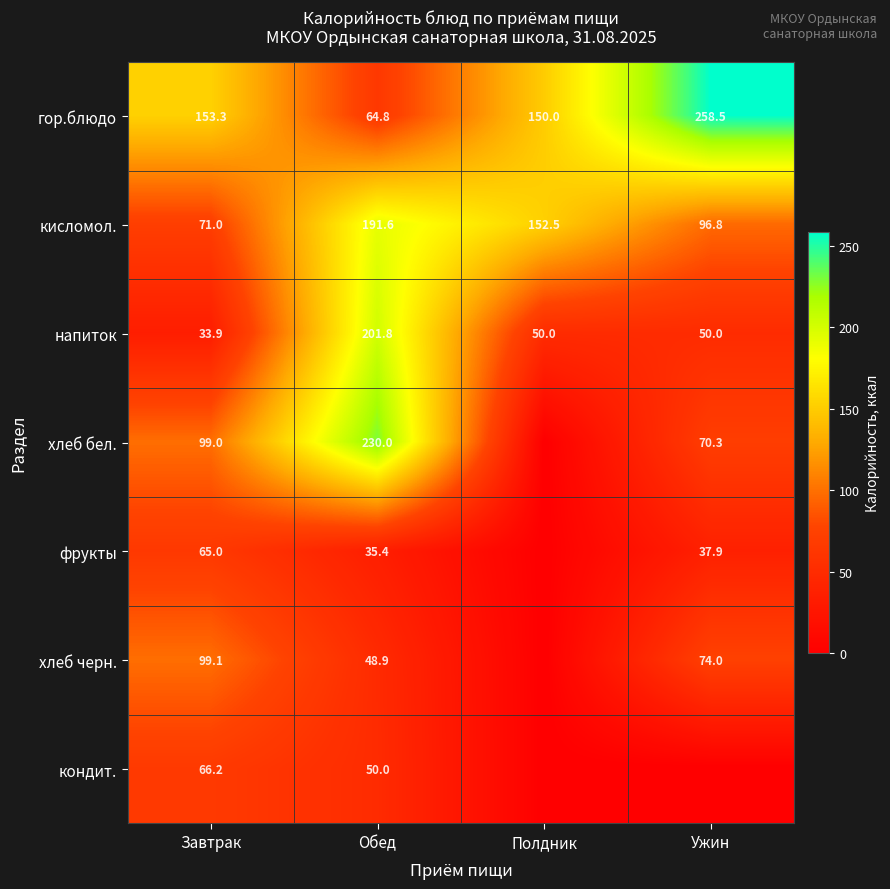

What is the average value of the напиток series?

83.9